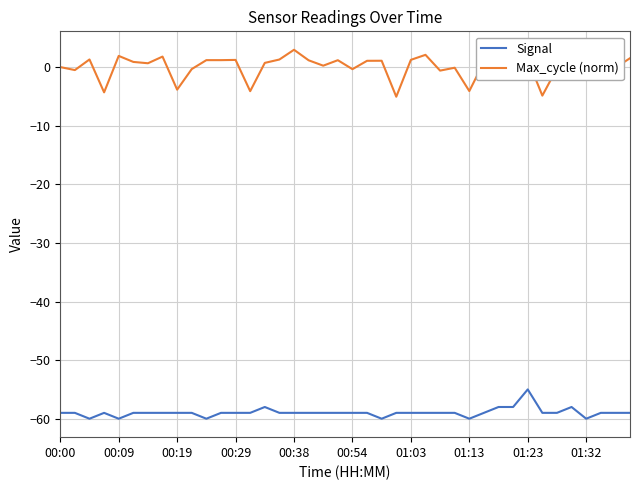

Which series has the largest total across all categories?

Max_cycle (norm)